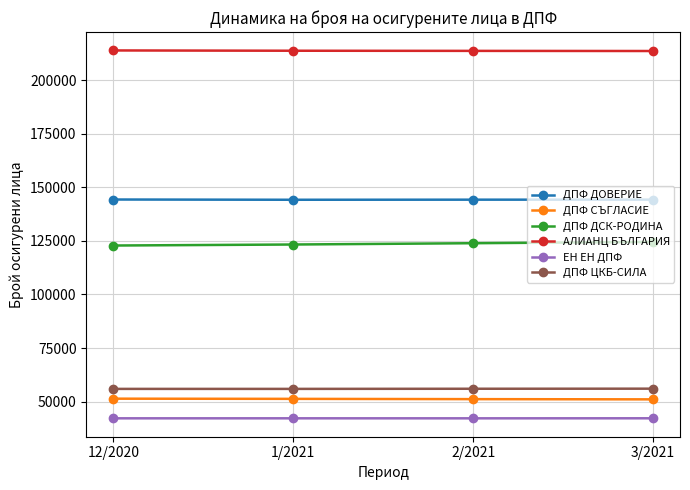

True or false: ЕН ЕН ДПФ has more than 2 interior local peaks.

False